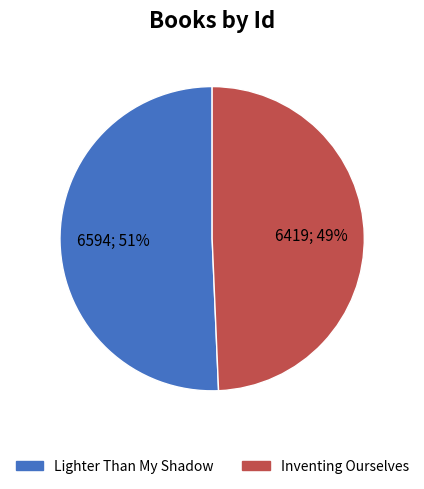

To the nearest percent, what portion does Lighter Than My Shadow represent?

51%